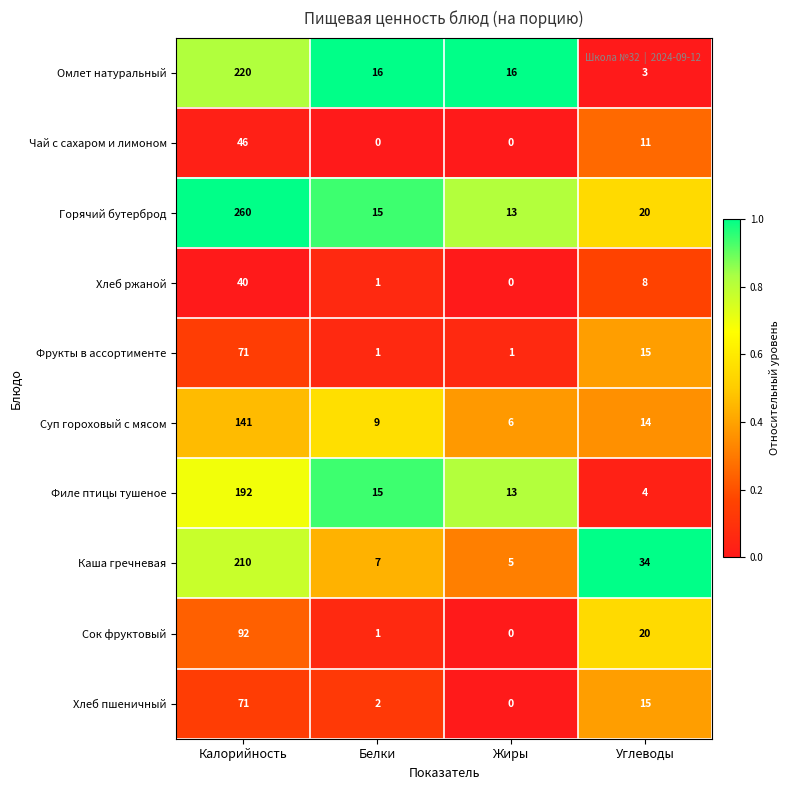

Which series has the largest total across all categories?

Горячий бутерброд